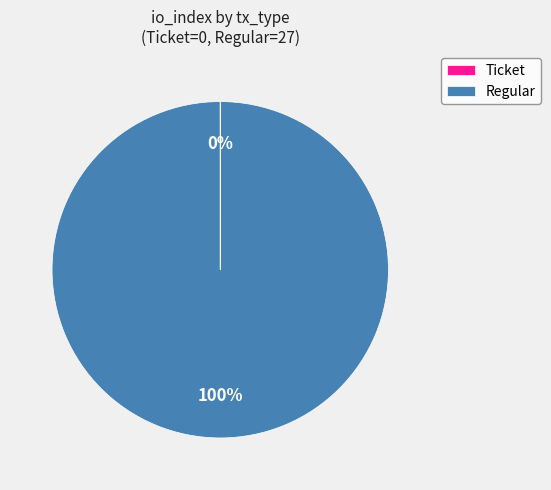

Which category has the biggest portion of the pie?

Regular